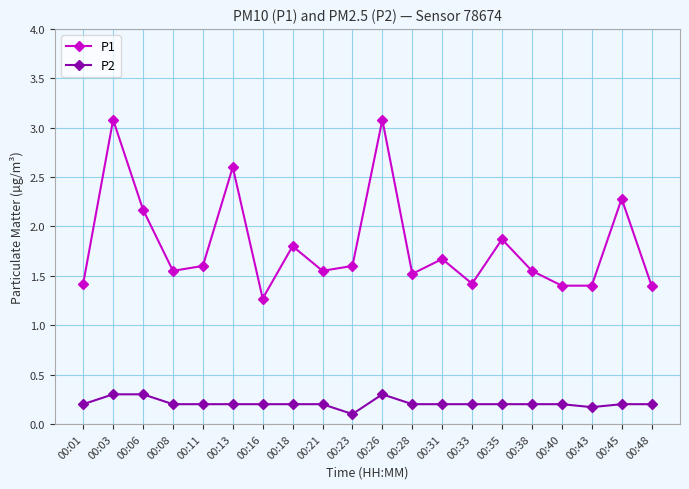

Does the chart have visible grid lines?

Yes